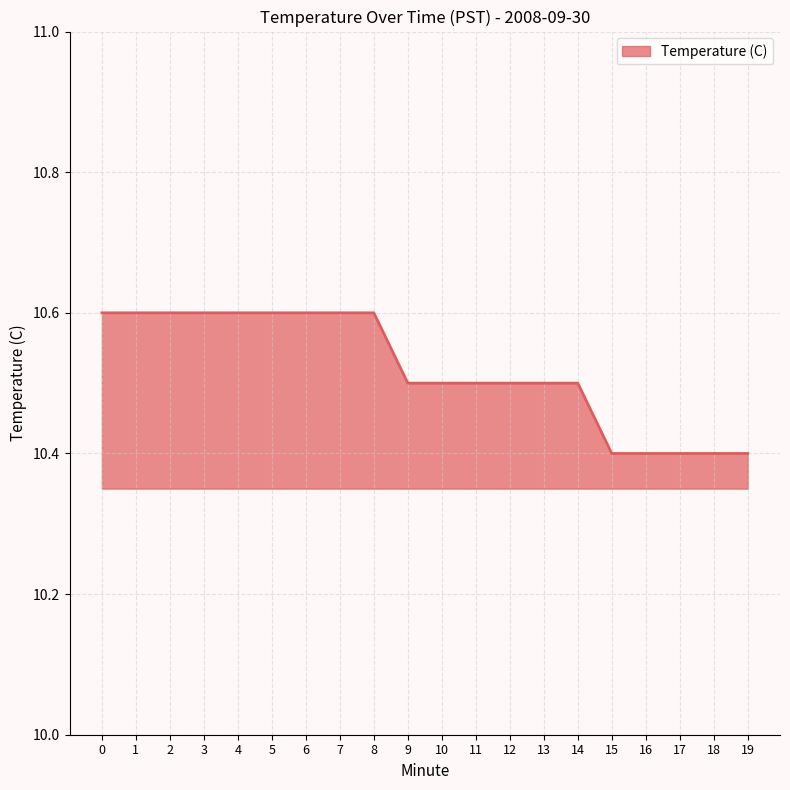

Is it true that the value at 9 is 10.5?

True